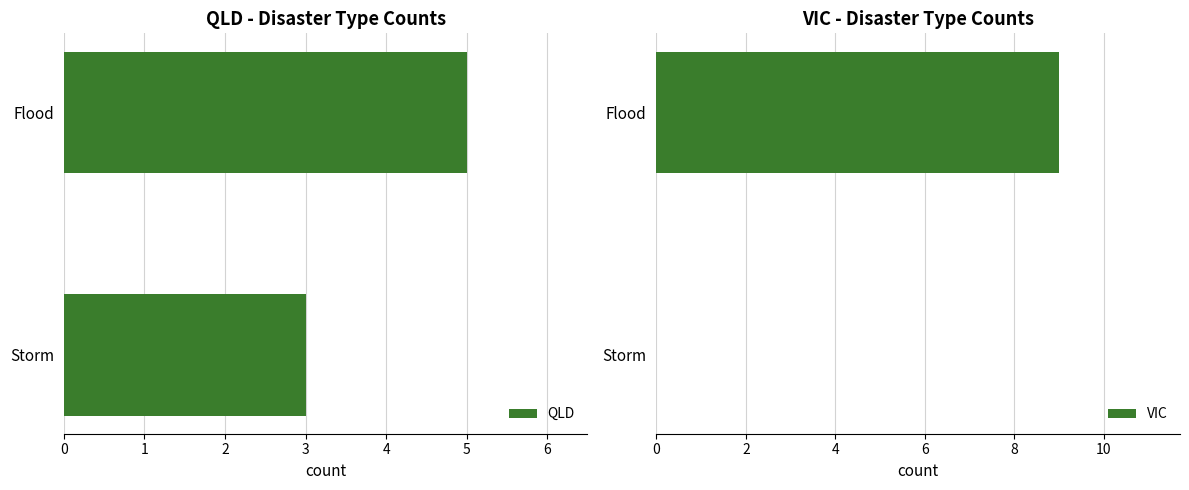

List the series in order of their peak value, highest first.

VIC, QLD